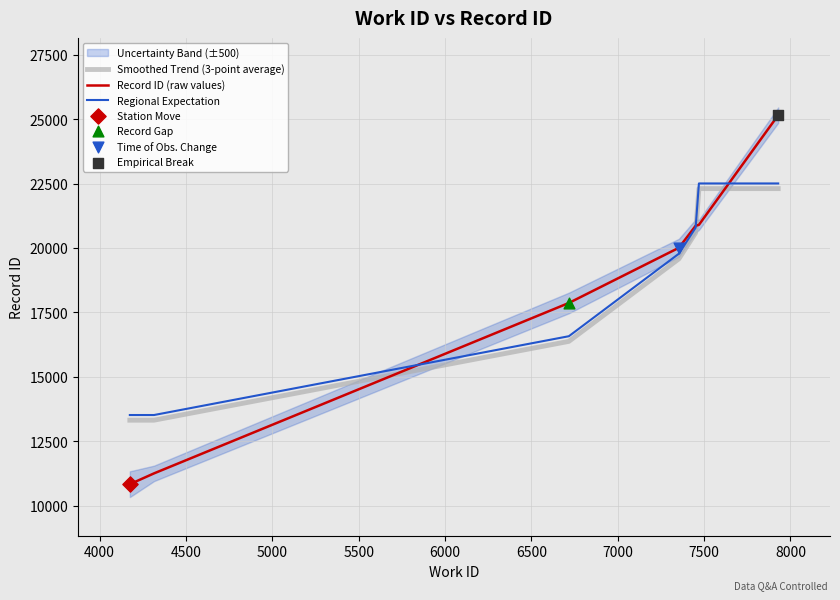

Which series contains the lowest Y value?

Record ID (raw values)